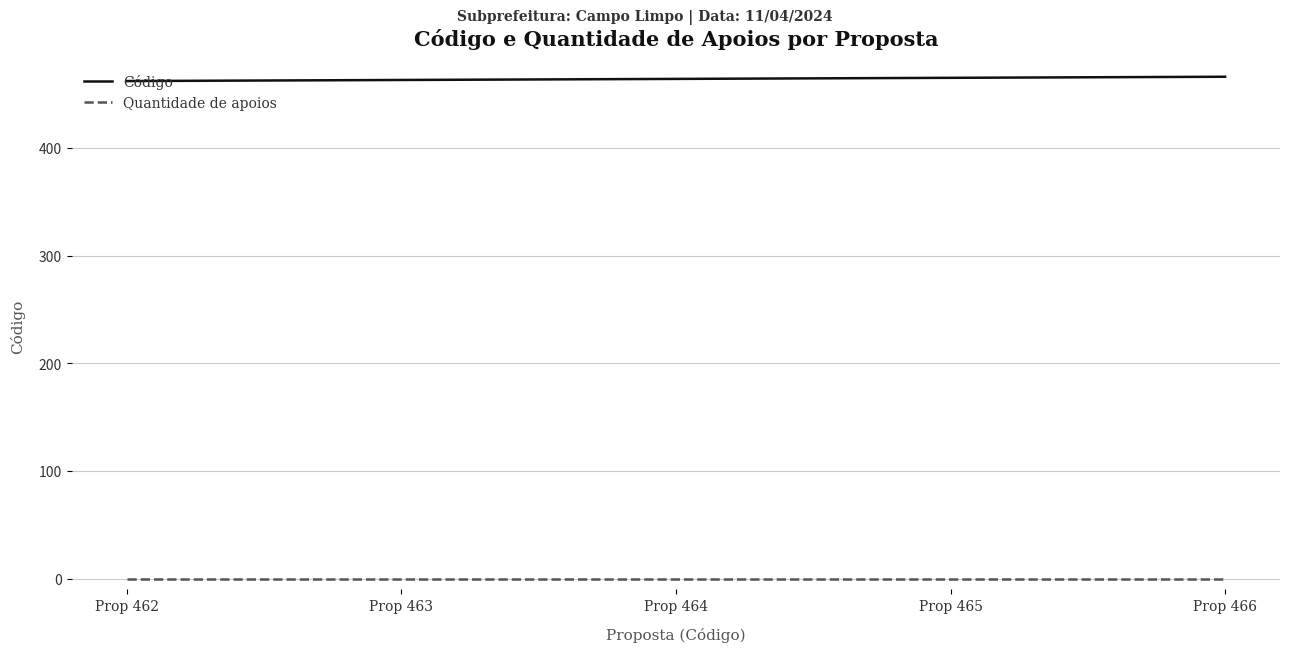

Is the value of Quantidade de apoios at Prop 463 greater than the value of Código at Prop 466?

No